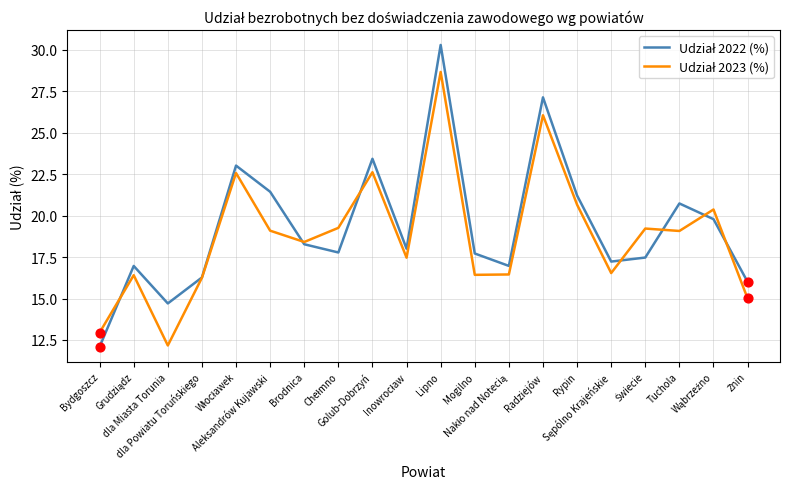

What is the smallest value displayed?

12.1